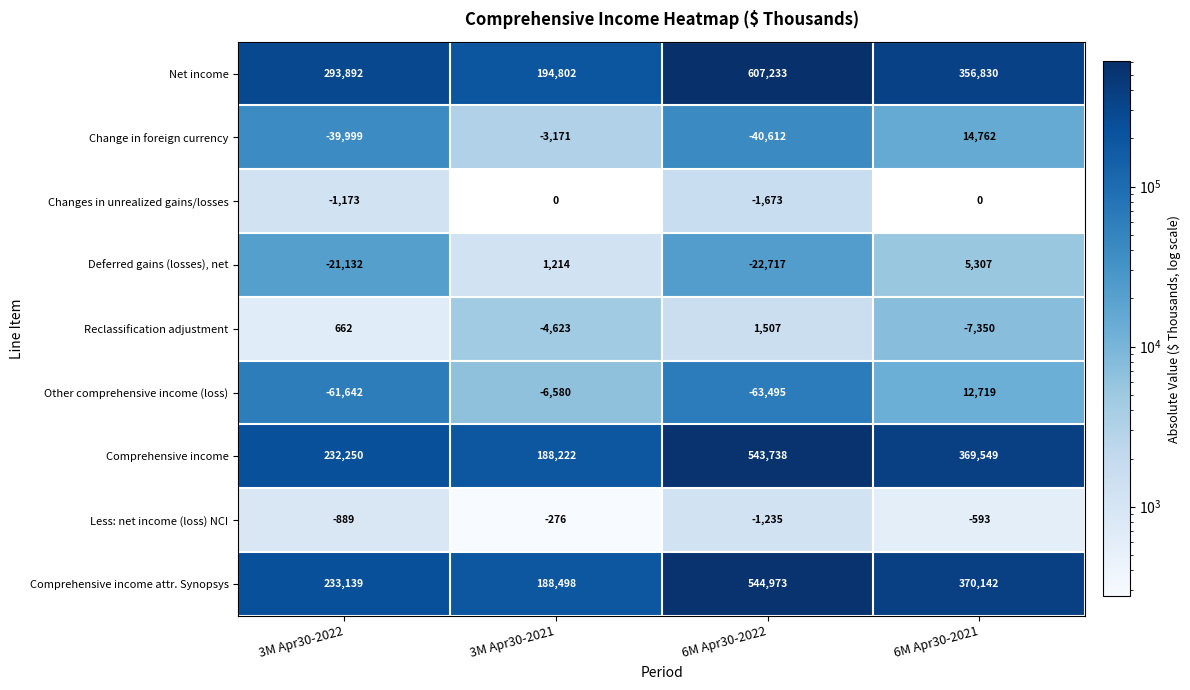

Rank the series by their maximum value, from lowest to highest.

Less: net income (loss) NCI, Changes in unrealized gains/losses, Reclassification adjustment, Deferred gains (losses), net, Other comprehensive income (loss), Change in foreign currency, Comprehensive income, Comprehensive income attr. Synopsys, Net income